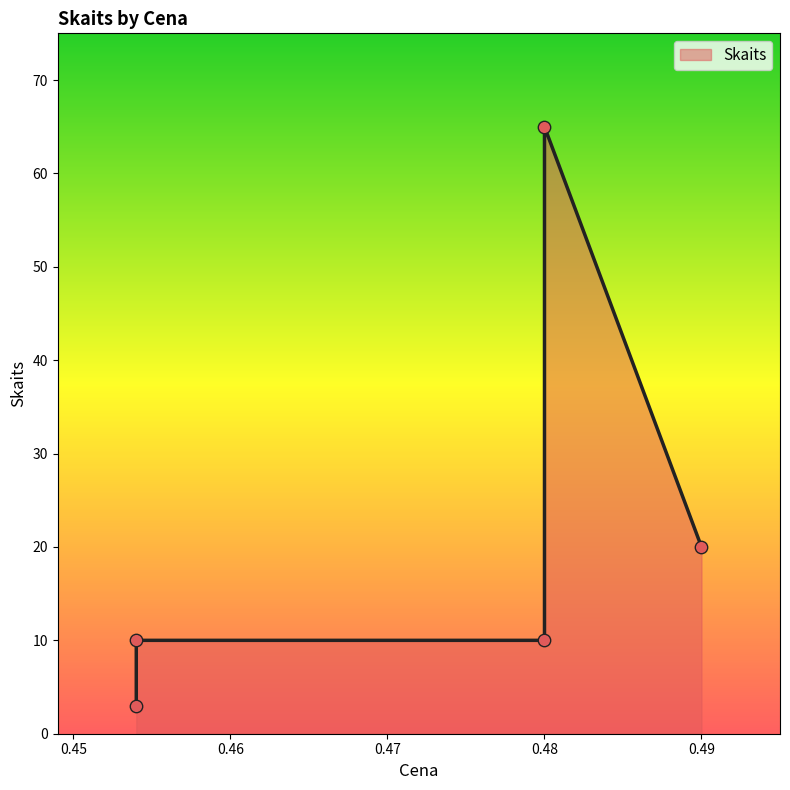

Which has a higher value, 0.49 or 0.48?

0.48